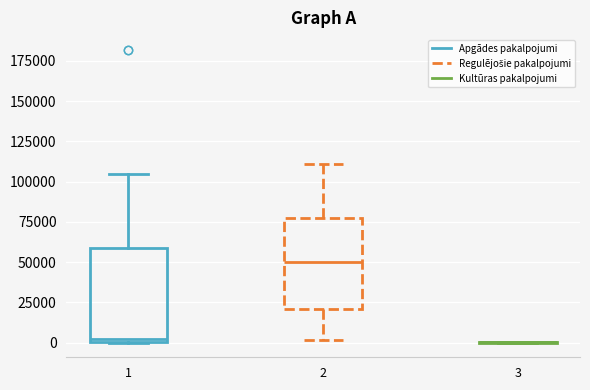

Reading left to right, transcribe this box plot: for each box, give where its median line is, the range the box spans, and where its two whiskers end, as read against the y-axis. The values are not printed on the chart, so give them approximately, as read against the axis.

1: median 0 (just above the box's lower edge), box 0 to 60000, whiskers 0 to 105000
2: median 50000, box 20000 to 80000, whiskers 0 to 110000
3: box collapsed to a line at 0, whiskers 0 to 0